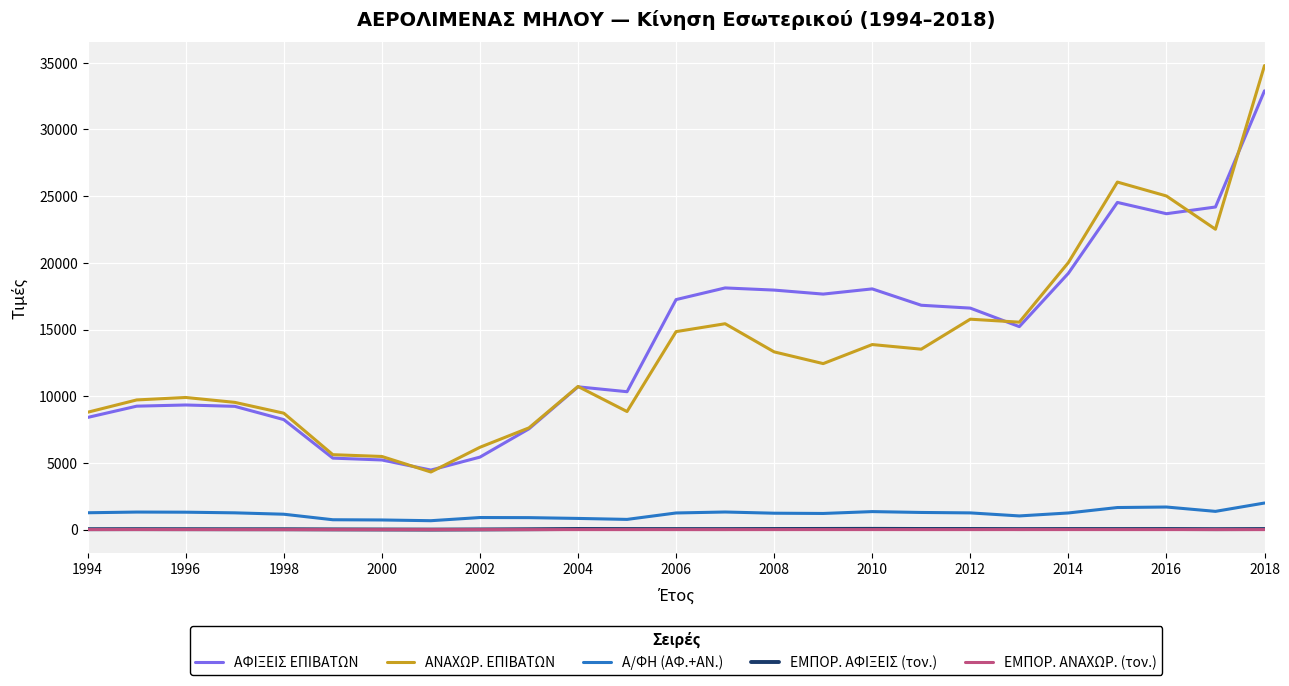

How many lines are shown in the chart?

5